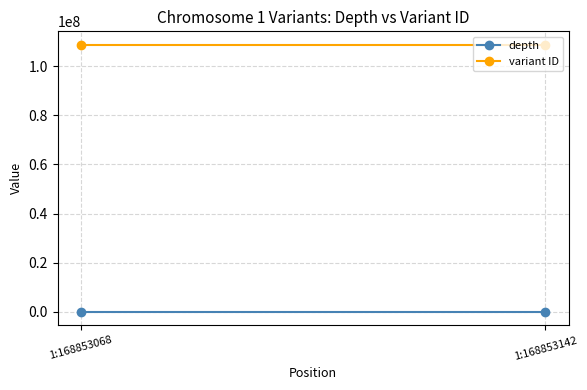

What is the total value across all series at 1:168853142?

108752683